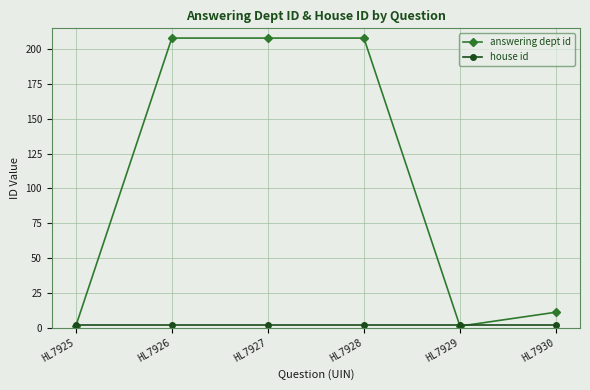

True or false: answering dept id has more than 2 points higher than both neighbors.

False